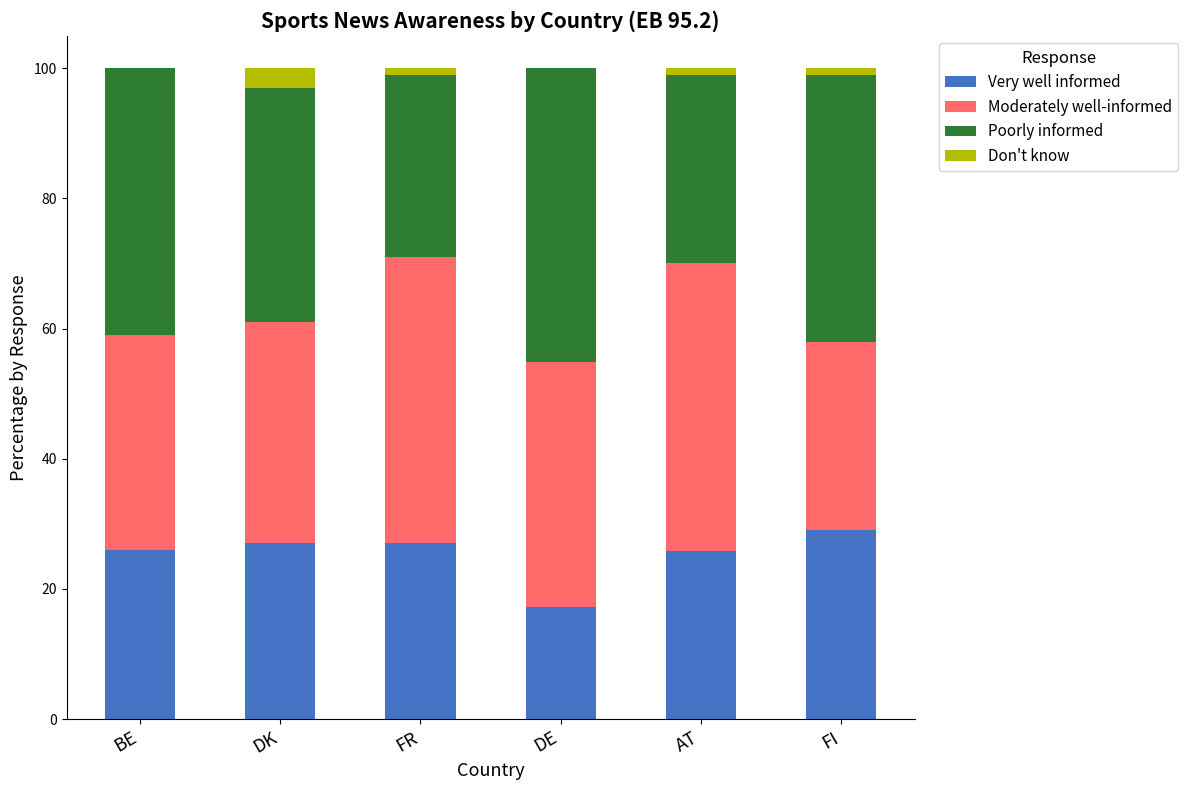

Read the Very well informed value at DK.

27.0